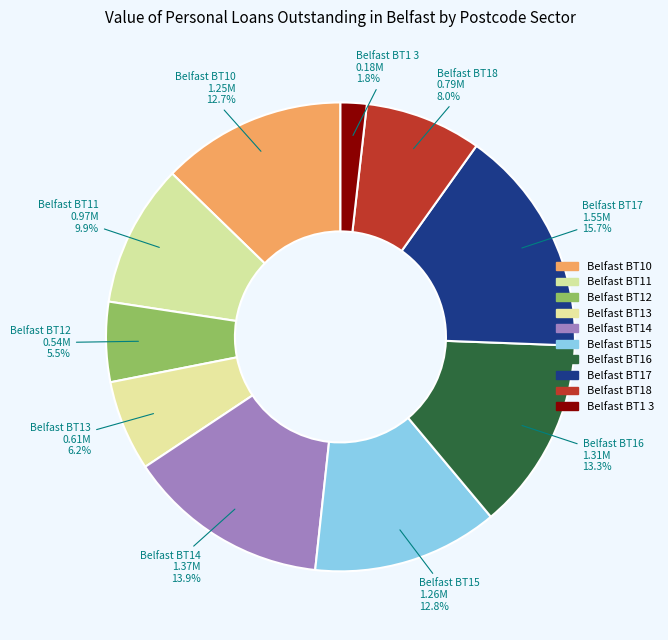

Does Belfast BT14 account for over 50% of the chart?

No